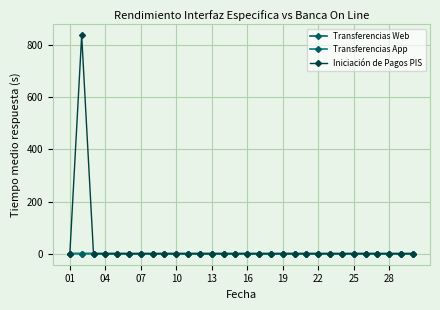

Is this an area chart (filled region under the line)?

No